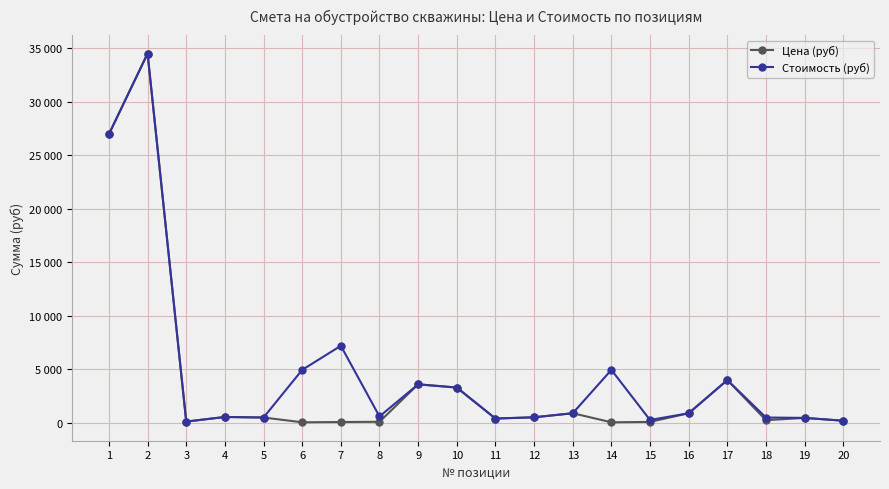

Which series has the widest spread of values?

Цена (руб)